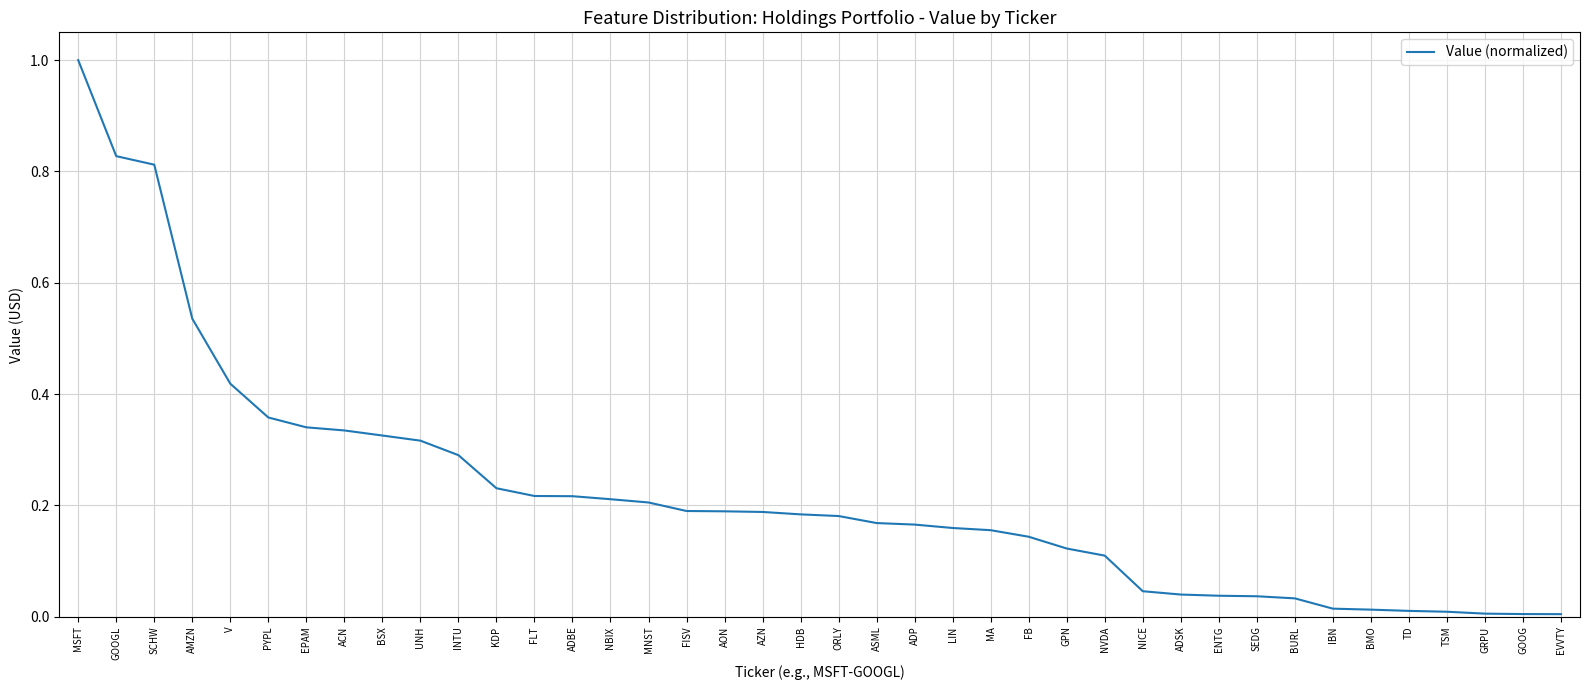

The chart shows a value of 0.1 at MA. True or false?

False